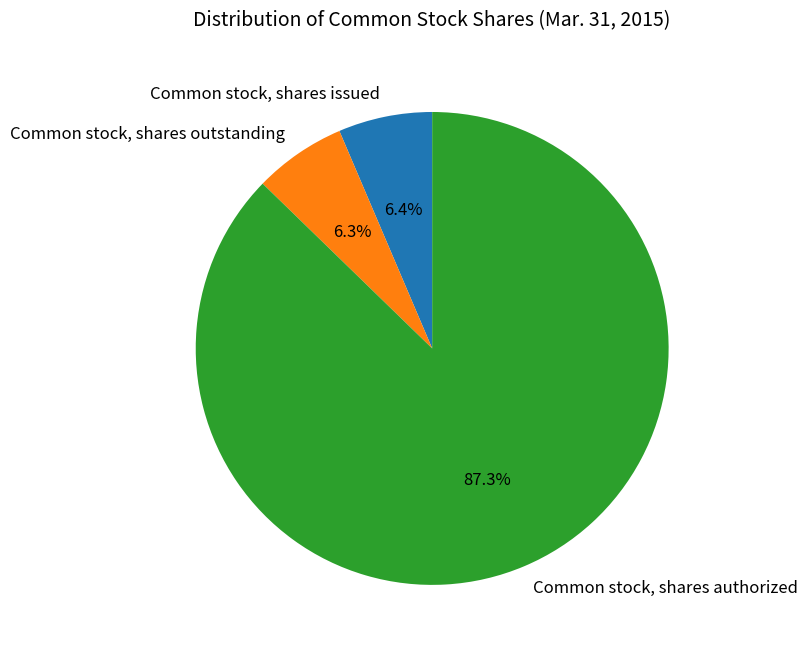

Between Common stock, shares authorized and Common stock, shares outstanding, which is larger?

Common stock, shares authorized